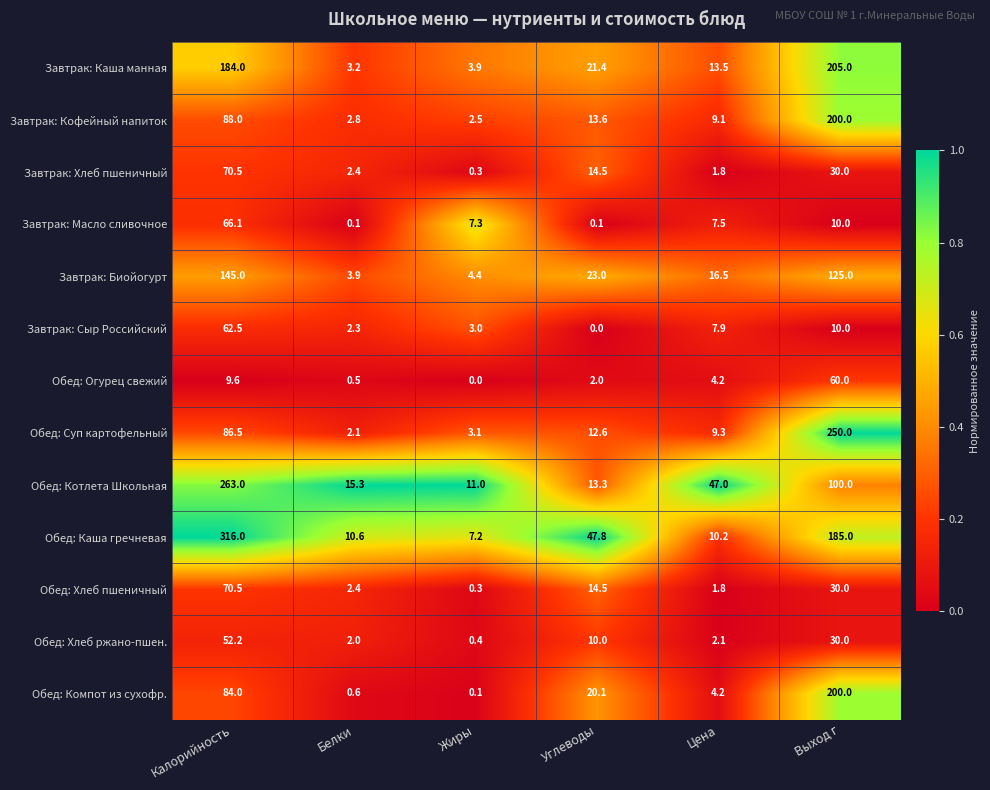

What is the sum of all Обед: Хлеб пшеничный values?

119.5